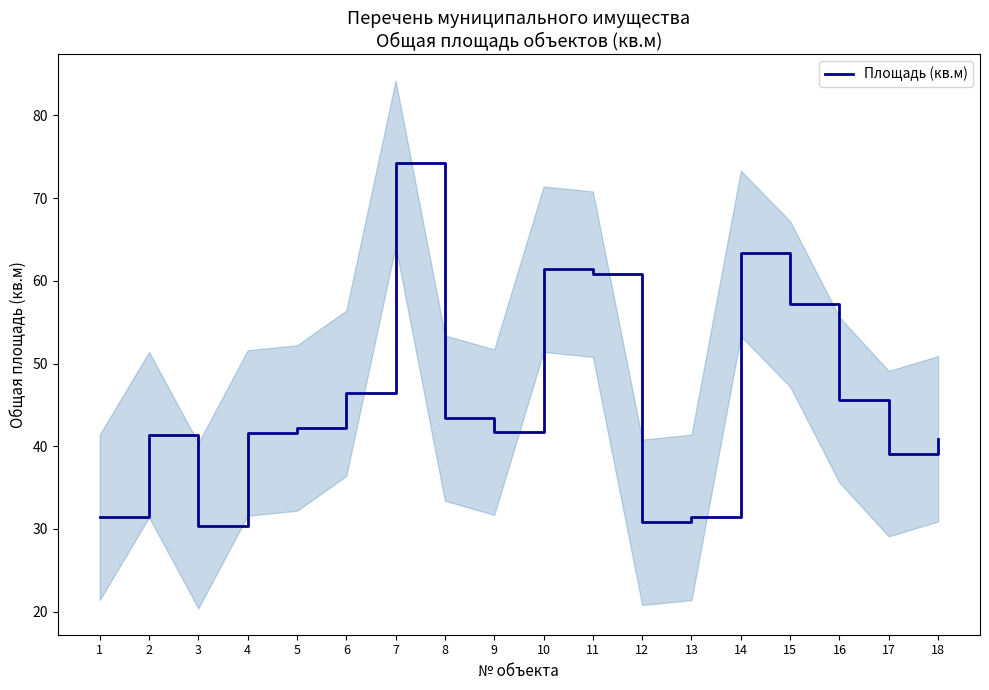

What is the greatest value displayed?

74.2